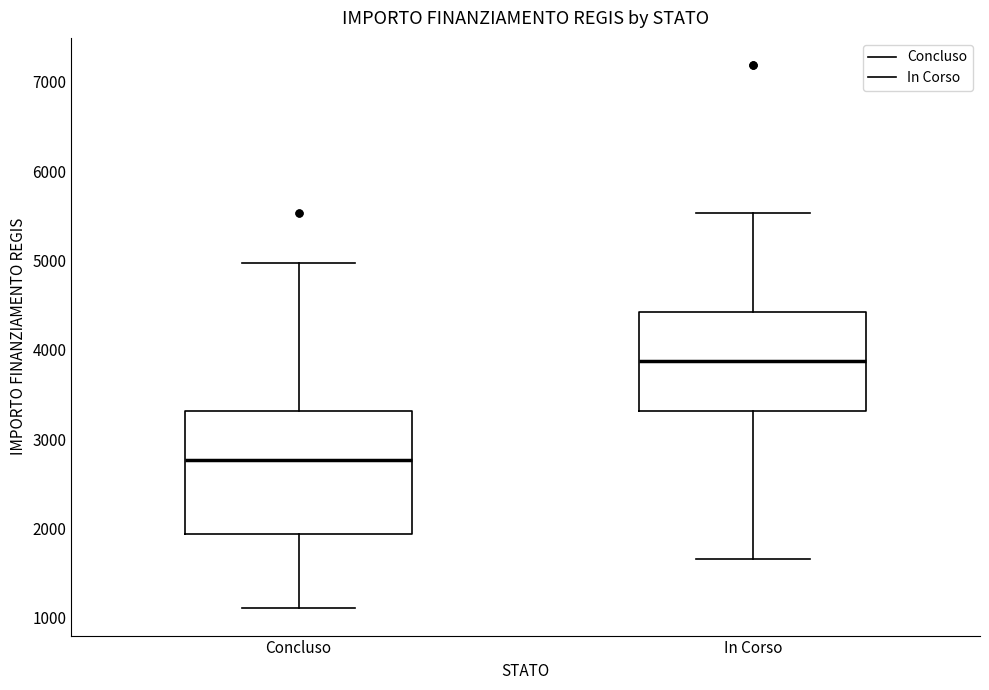

Reading left to right, read every box against the y-axis: the position of its median line, the range the box covers, and the ends of its whiskers. The values are not printed on the chart, so give them approximately, as read against the axis.

Concluso: median 2800, box 1900 to 3300, whiskers 1100 to 5000
In Corso: median 3900, box 3300 to 4400, whiskers 1700 to 5500